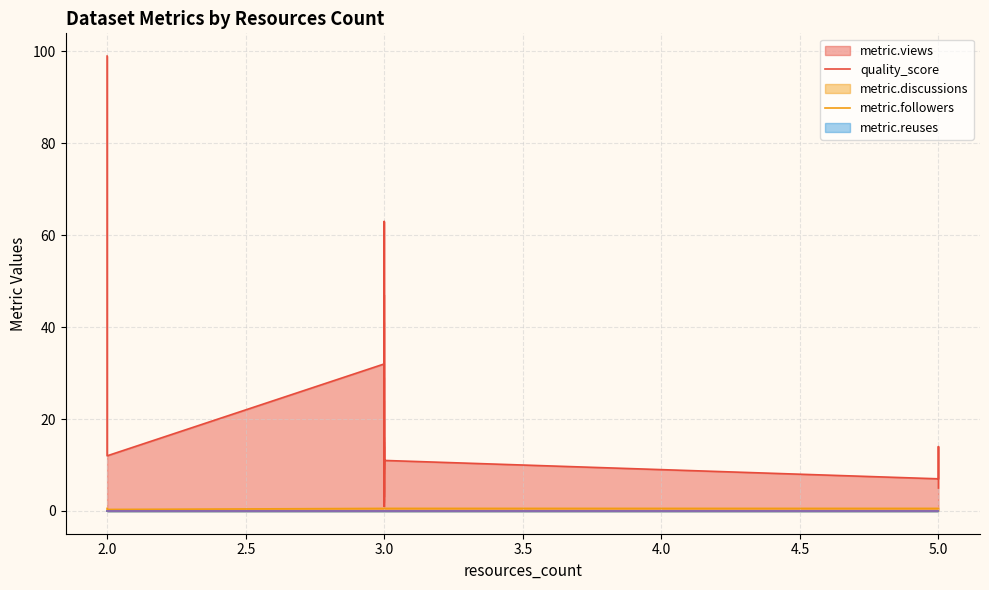

Is the value of metric.discussions at 27 greater than the value of quality_score at 33?

No